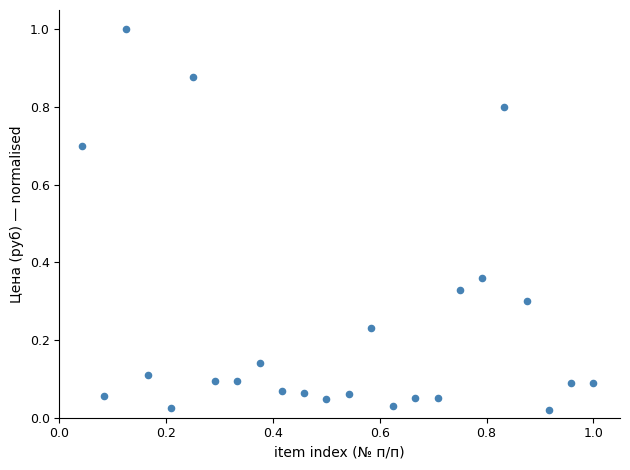

What is the range of X values (max minus min)?

1.0